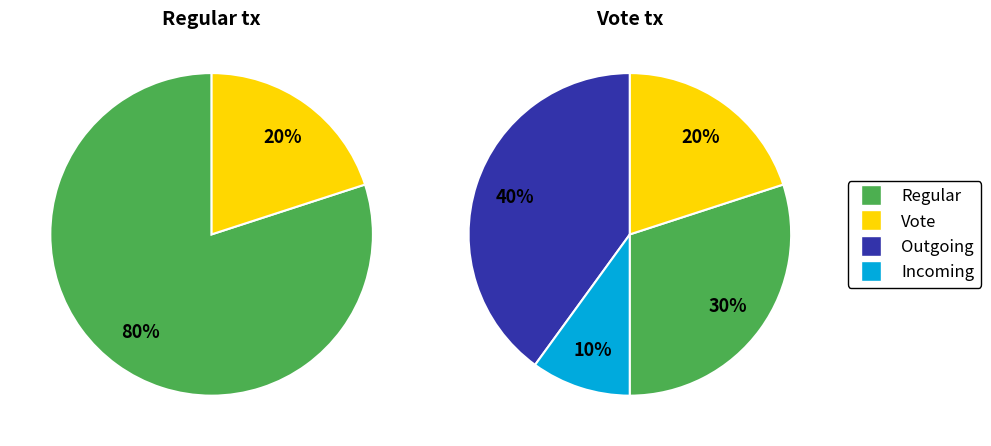

Which slice is the largest?

Regular (io_index=8)